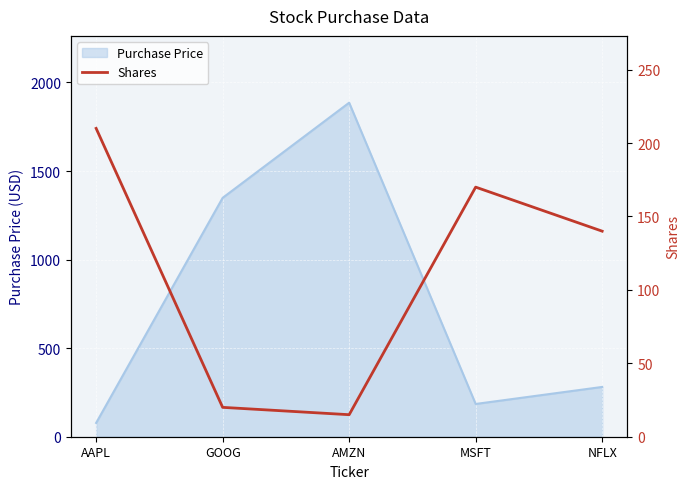

Reading right to left, extract all data points from this chart.

NFLX=140	MSFT=170	AMZN=15	GOOG=20	AAPL=210